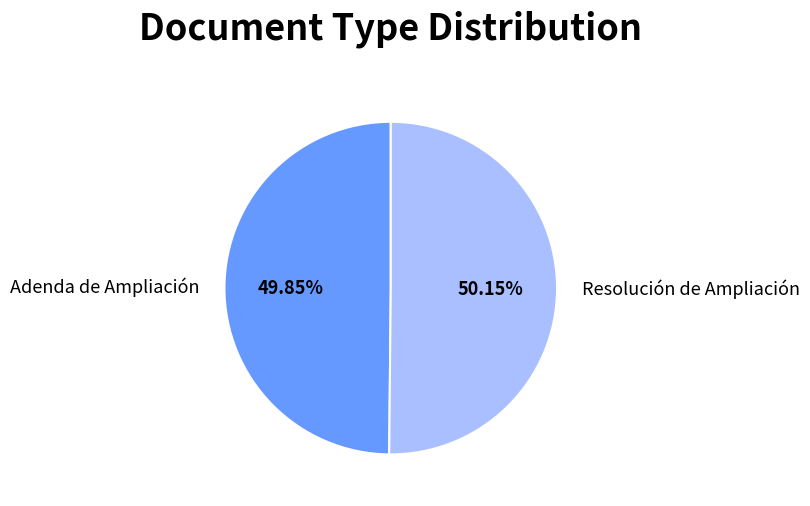

The Adenda de Ampliación slice represents 50% of the pie. True or false?

True